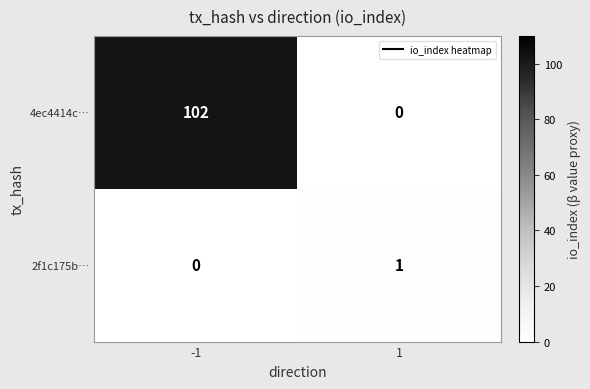

What is the total value across all series at 1?

1